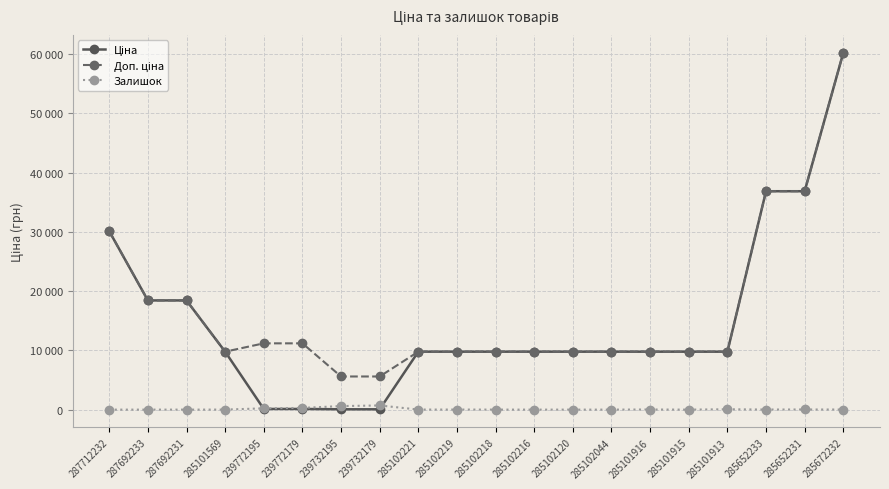

True or false: Залишок has more than 2 interior local peaks.

True